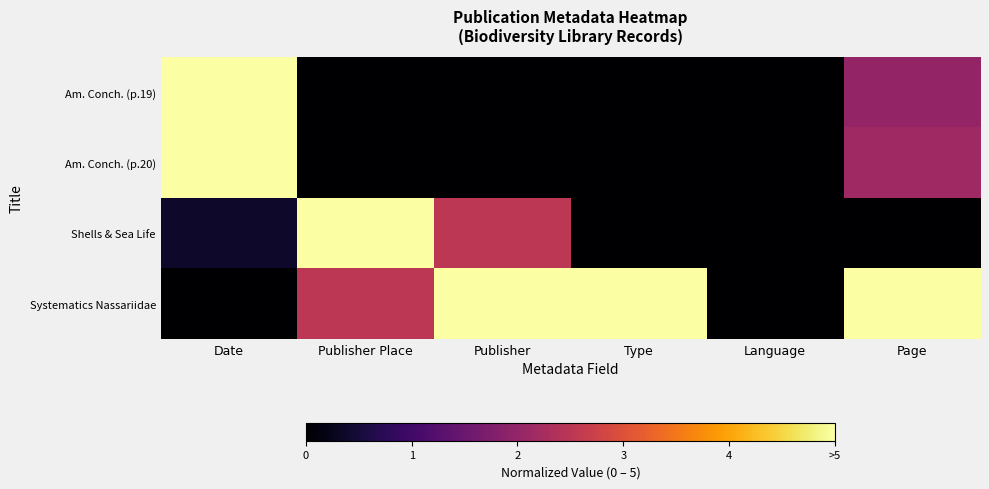

How many series are shown in this chart?

4